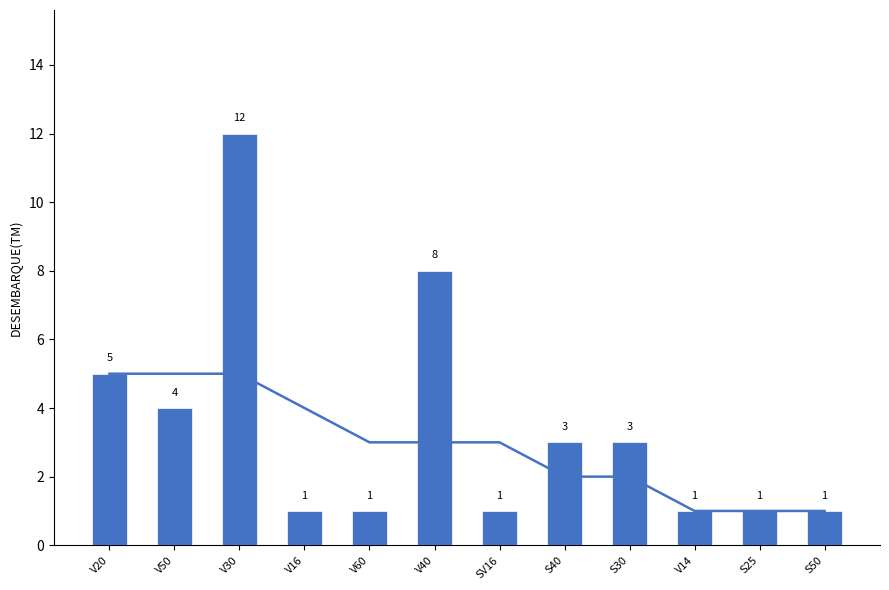

Rank the categories by value from highest to lowest.

V30, V40, V20, V50, S40, S30, V16, V60, SV16, V14, S25, S50